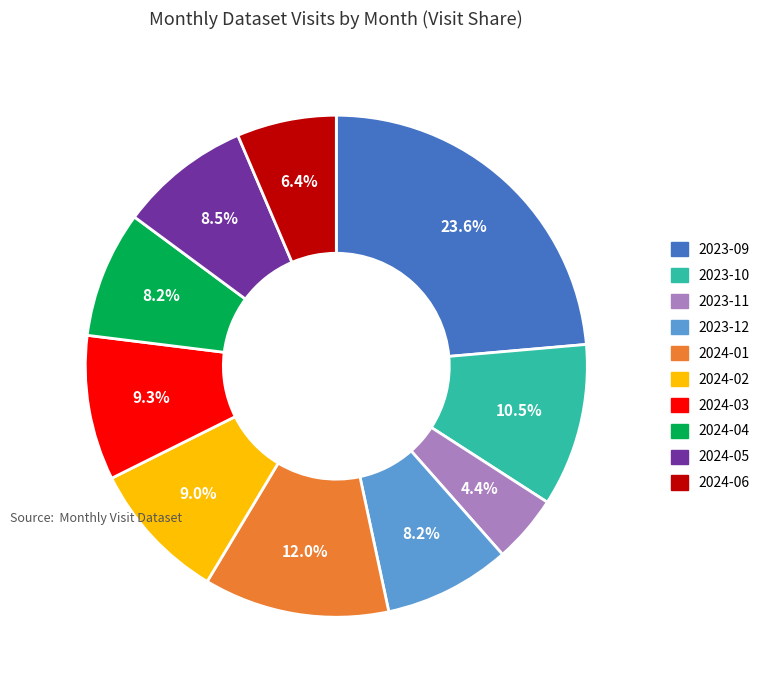

To the nearest percent, what is the combined percentage of 2024-05 and 2024-06?

15%